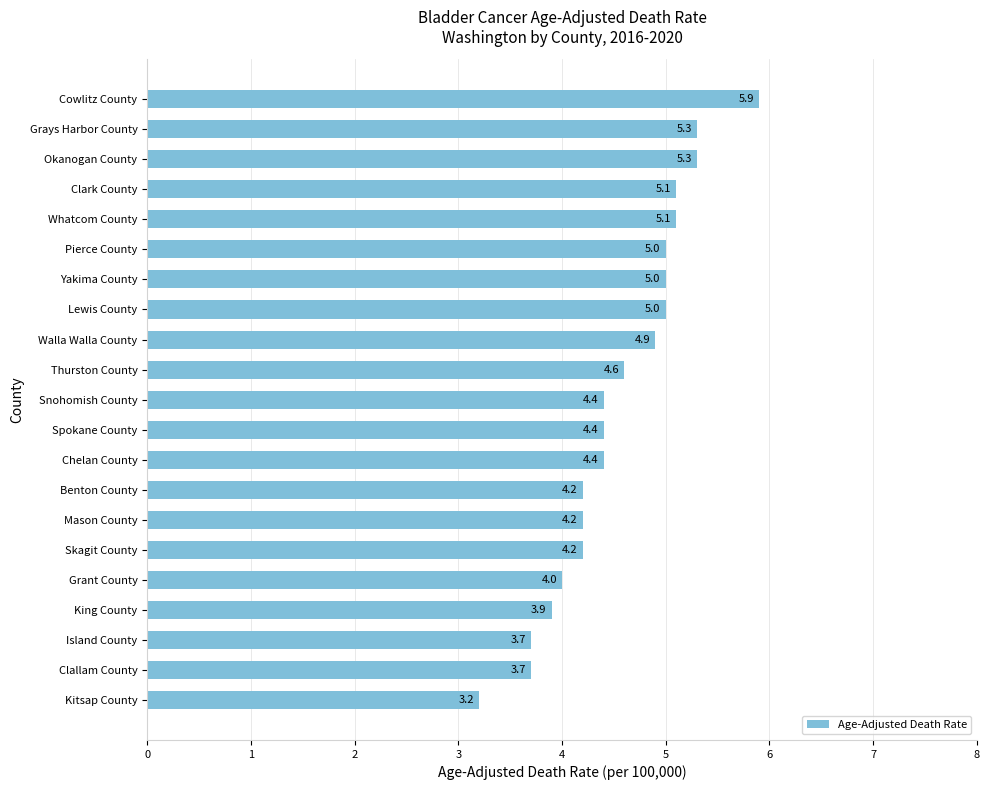

What is the average value?

4.5